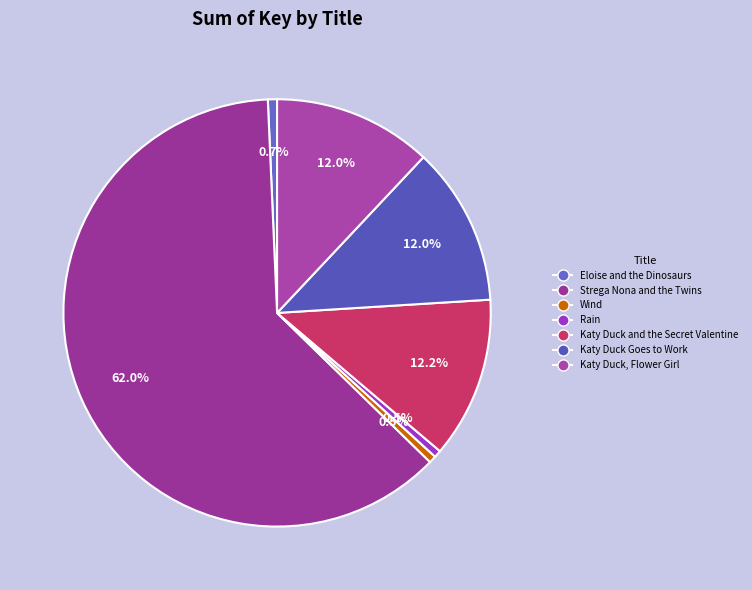

To the nearest percent, what percentage of the pie is Rain?

1%